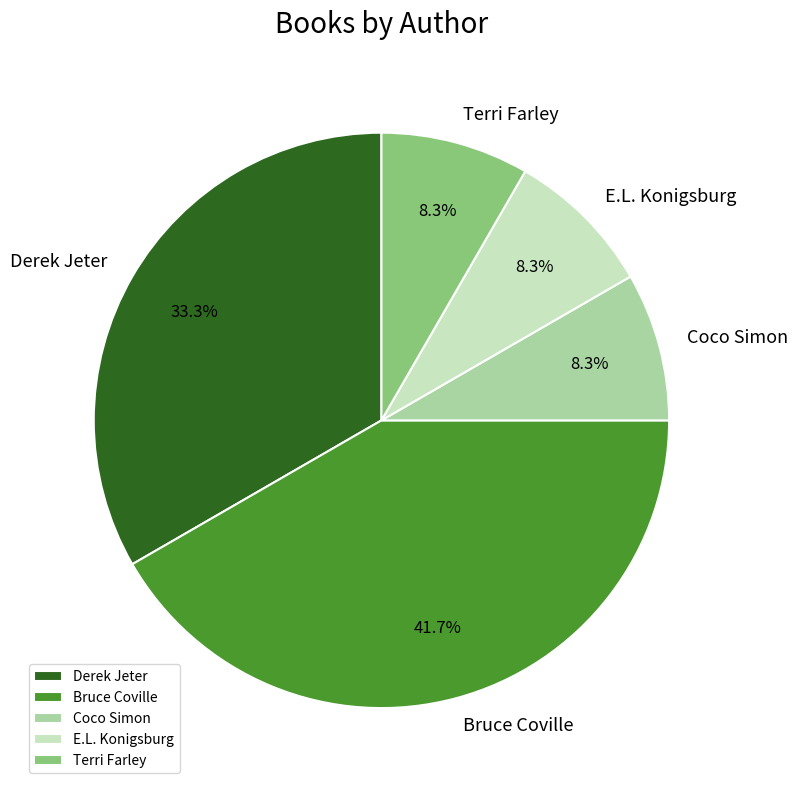

Does Terri Farley account for over 50% of the chart?

No